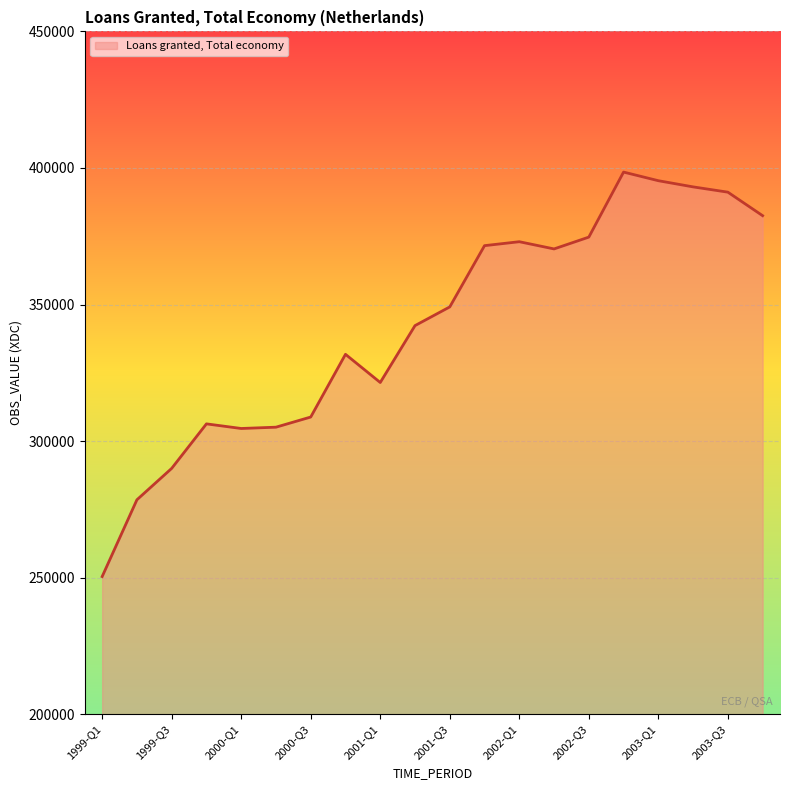

Does the chart have visible grid lines?

Yes